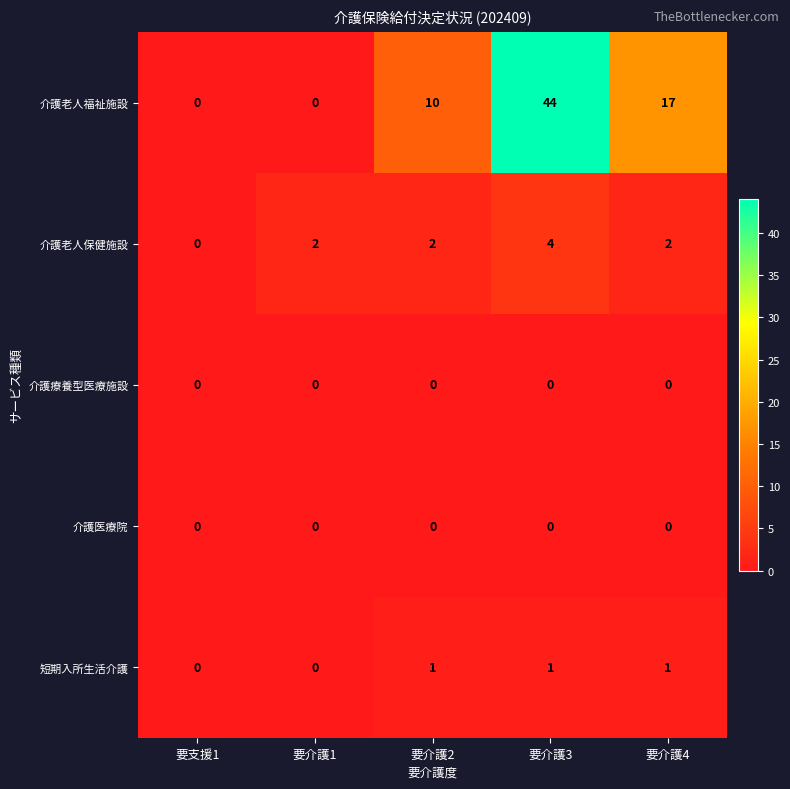

Reading left to right, list all the values displayed in this chart.

介護老人福祉施設: 要支援1=0	要介護1=0	要介護2=10	要介護3=44	要介護4=17
介護老人保健施設: 要支援1=0	要介護1=2	要介護2=2	要介護3=4	要介護4=2
介護療養型医療施設: 要支援1=0	要介護1=0	要介護2=0	要介護3=0	要介護4=0
介護医療院: 要支援1=0	要介護1=0	要介護2=0	要介護3=0	要介護4=0
短期入所生活介護: 要支援1=0	要介護1=0	要介護2=1	要介護3=1	要介護4=1